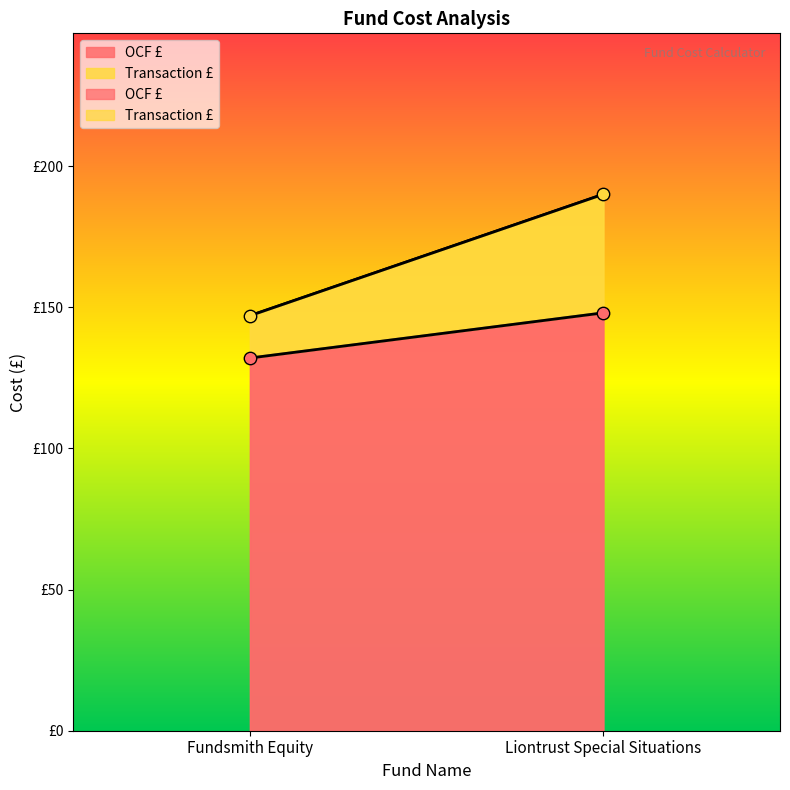

Which series contains the highest Y value?

OCF £